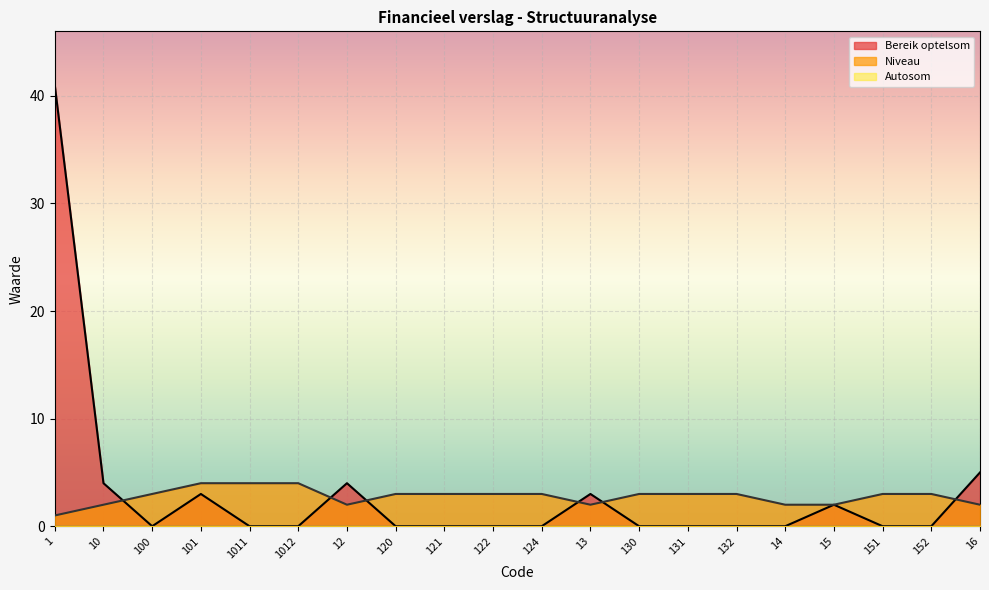

List the labels in order of Niveau value, smallest first.

1, 10, 12, 13, 14, 15, 16, 100, 120, 121, 122, 124, 130, 131, 132, 151, 152, 101, 1011, 1012